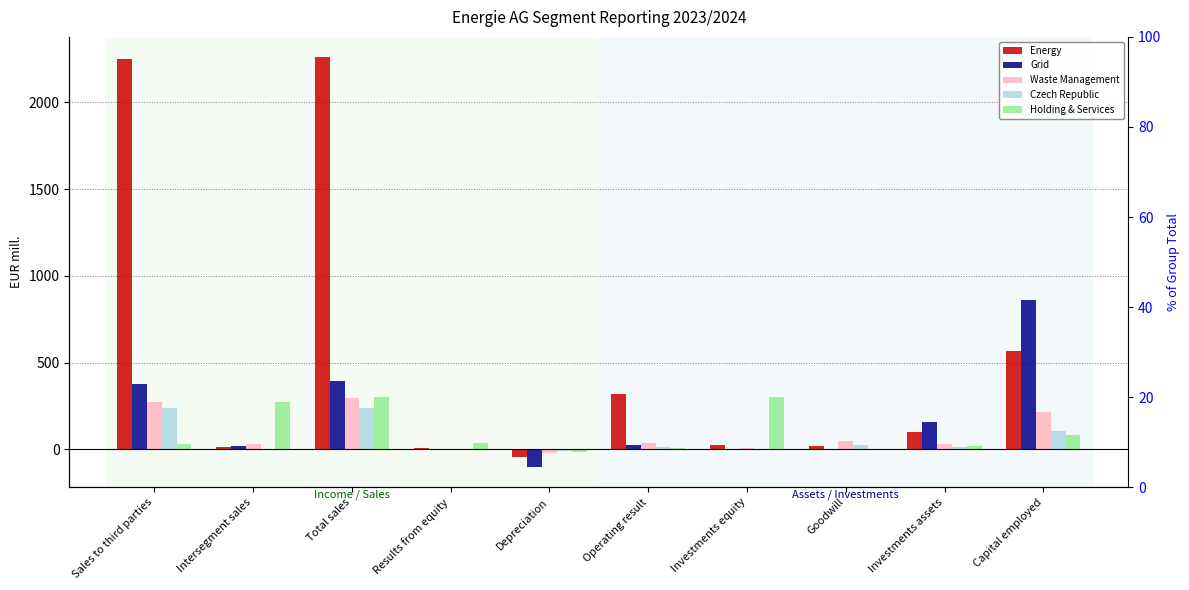

What is the sum of the Grid values at Investments assets and Sales to third parties?

536.0